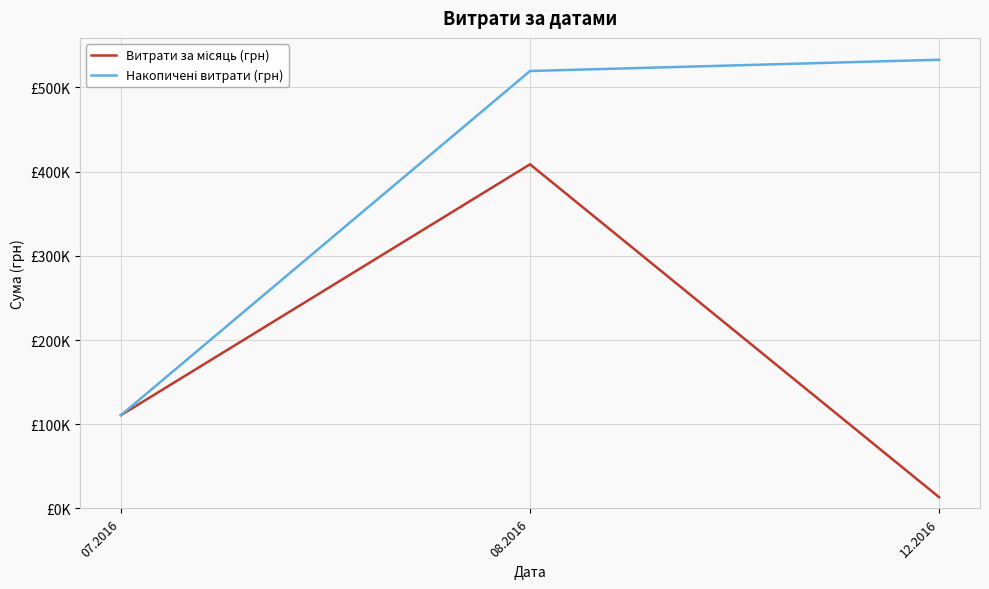

Which label corresponds to the smallest value in the chart?

12.2016